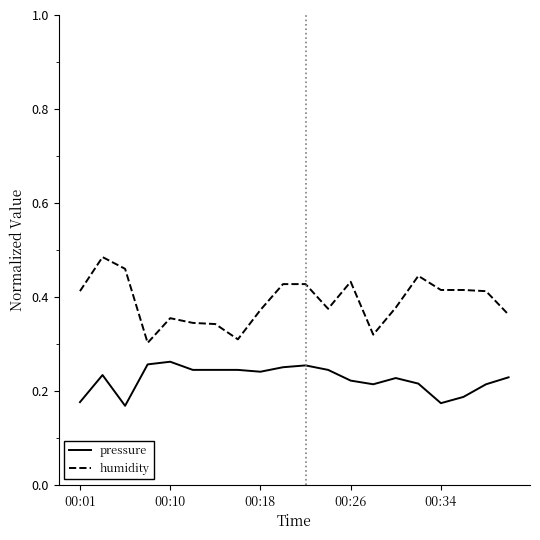

True or false: humidity and pressure cross at least once.

False